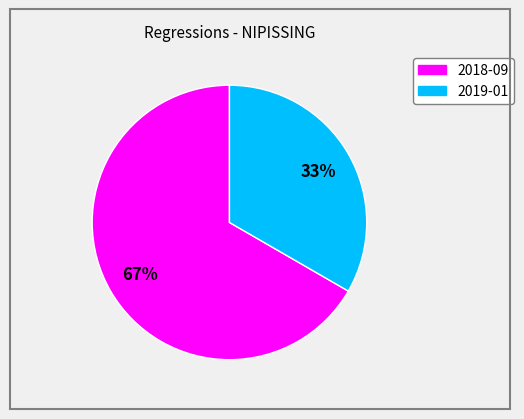

Between 2019-01 and 2018-09, which is larger?

2018-09